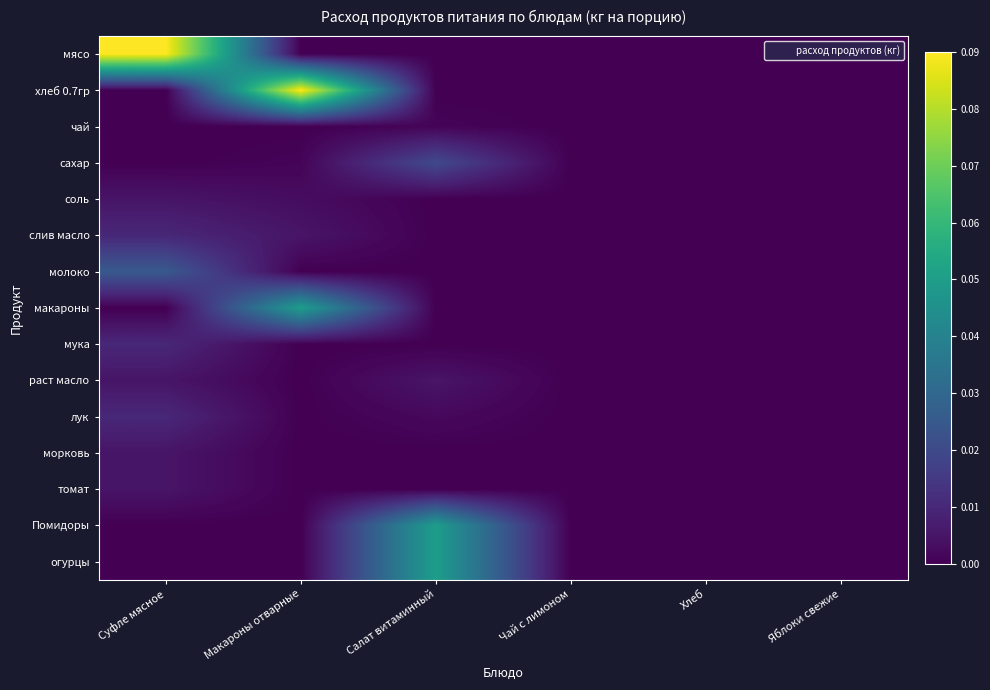

Rank the series at Яблоки свежие from highest to lowest value.

мясо, хлеб 0.7гр, чай, сахар, соль, слив масло, молоко, макароны, мука, раст масло, лук, морковь, томат, Помидоры, огурцы